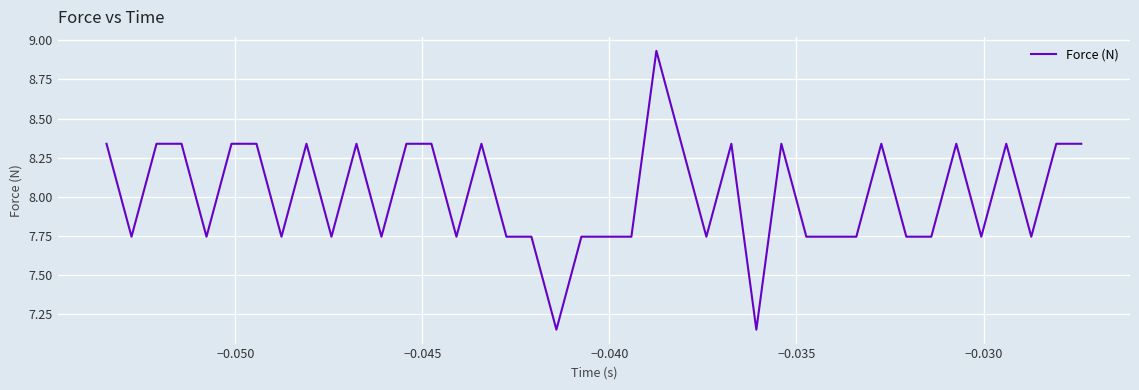

What is the difference between the maximum and minimum values?

1.8